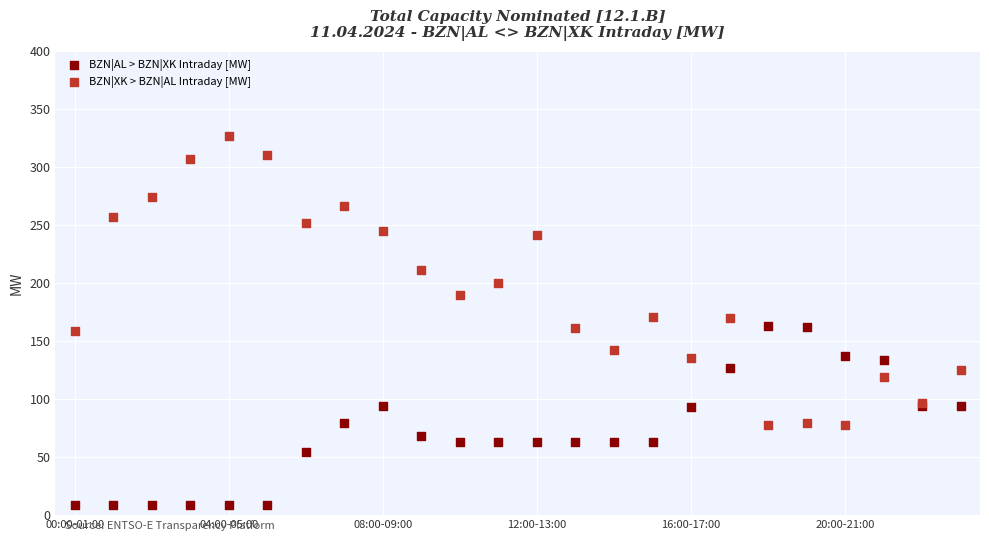

Which series has the largest Y range (max minus min)?

BZN|XK > BZN|AL Intraday [MW]